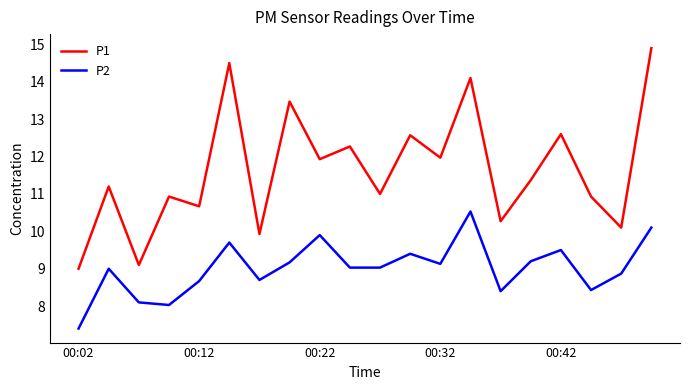

Which series has the largest total across all categories?

P1